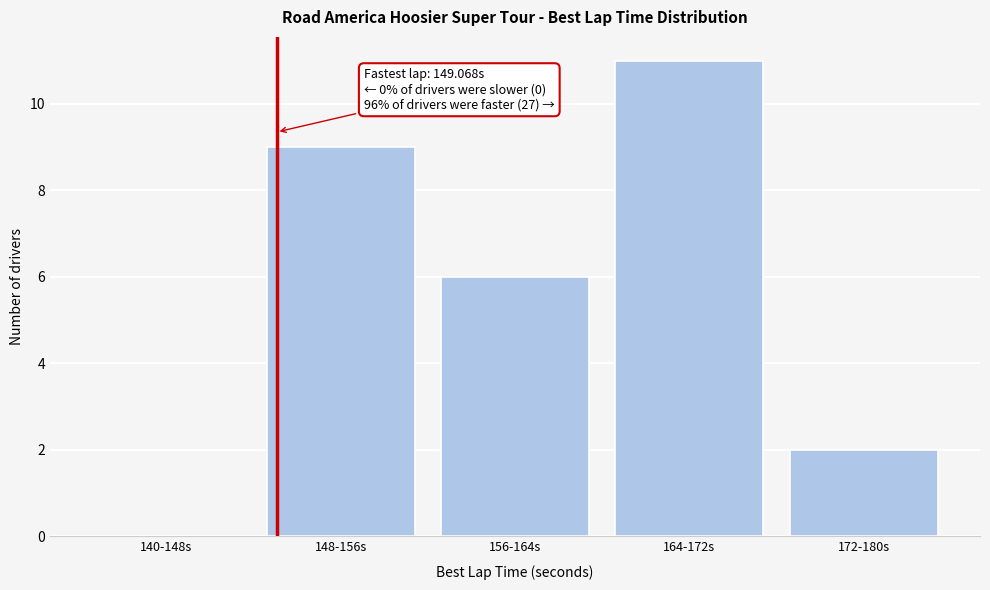

Reading left to right, extract all data points from this chart.

140-148s=0	148-156s=9	156-164s=6	164-172s=11	172-180s=2